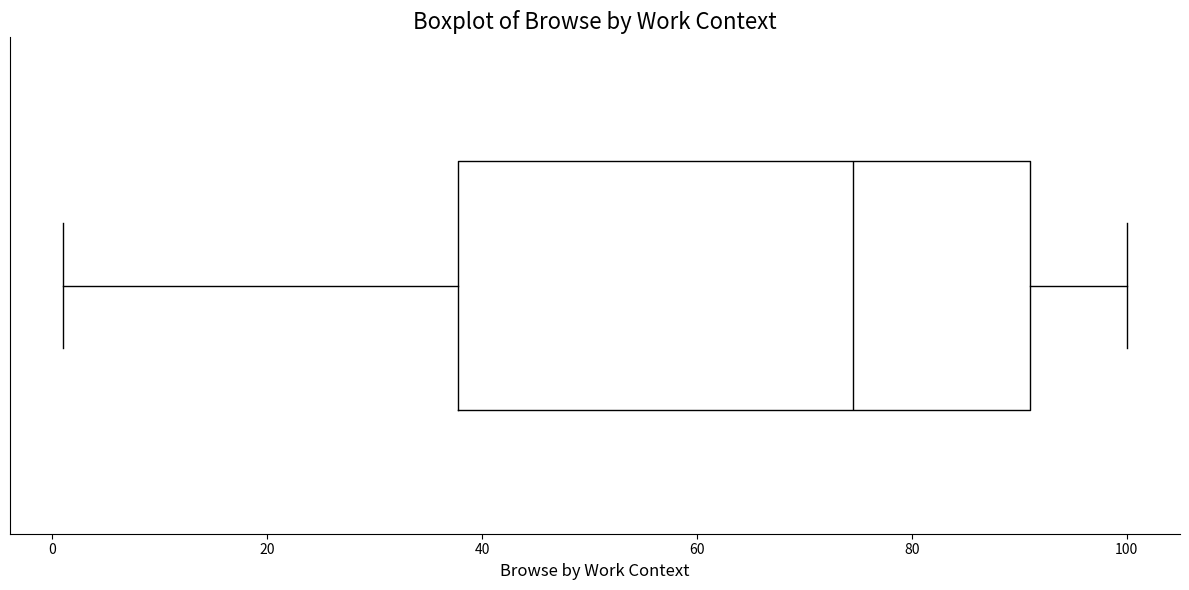

Transcribe this box plot: give where the median line is, the range the box spans, and where the two whiskers end, as read against the x-axis. The values are not printed on the chart, so give them approximately, as read against the axis.

median 74, box 38 to 92, whiskers 2 to 100